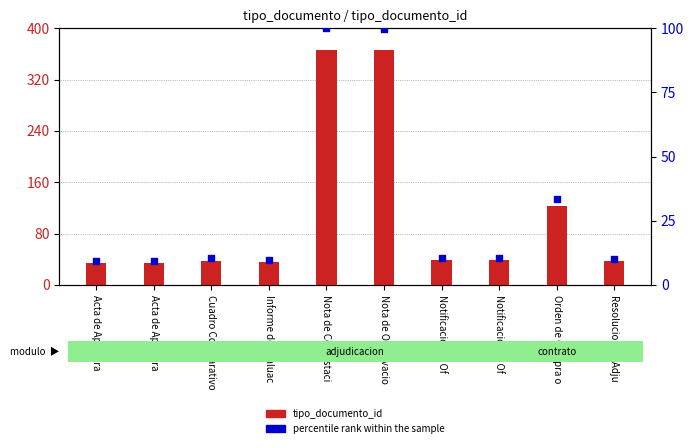

Which series reaches the maximum Y coordinate?

tipo_documento_id